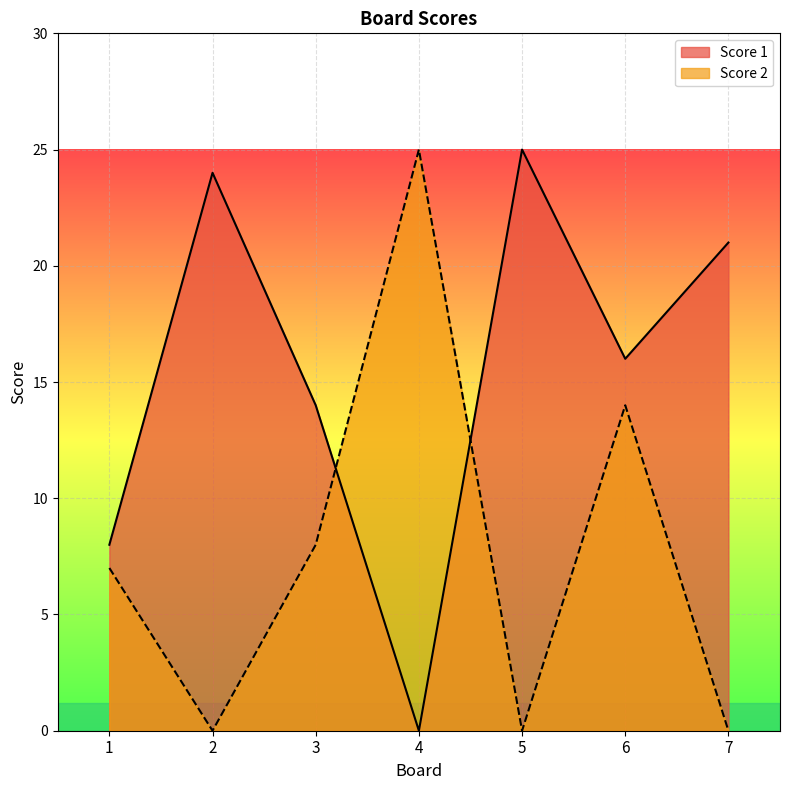

What is the sum of all Score 2 values?

54